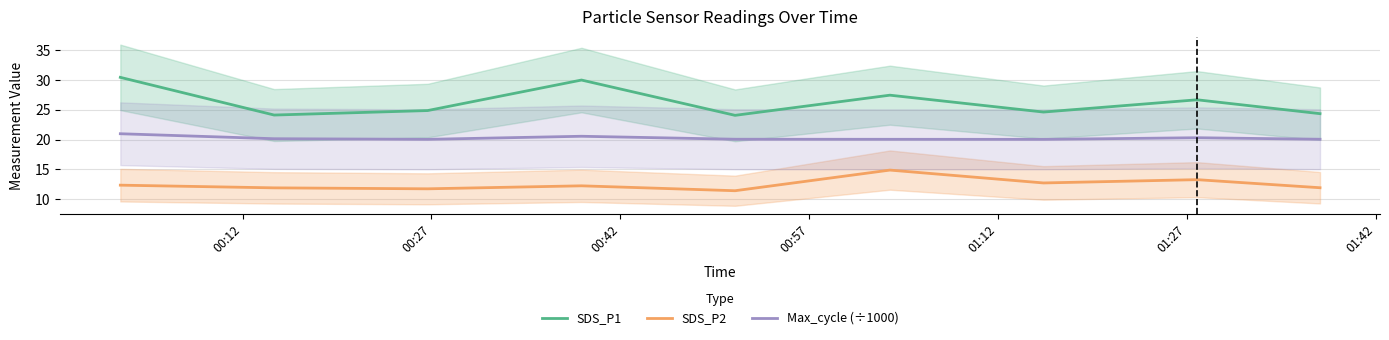

Does the chart display data point markers on the line(s)?

No